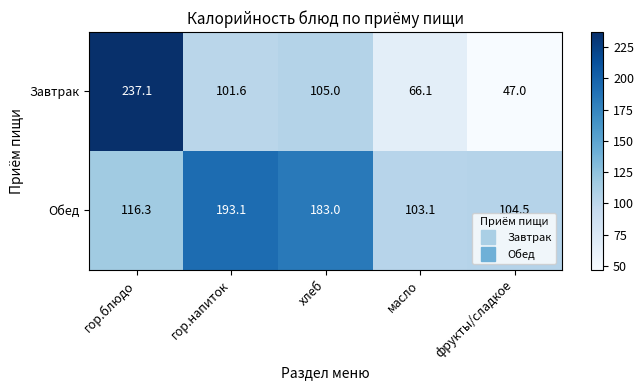

Which category has the lowest value in the Обед series?

масло